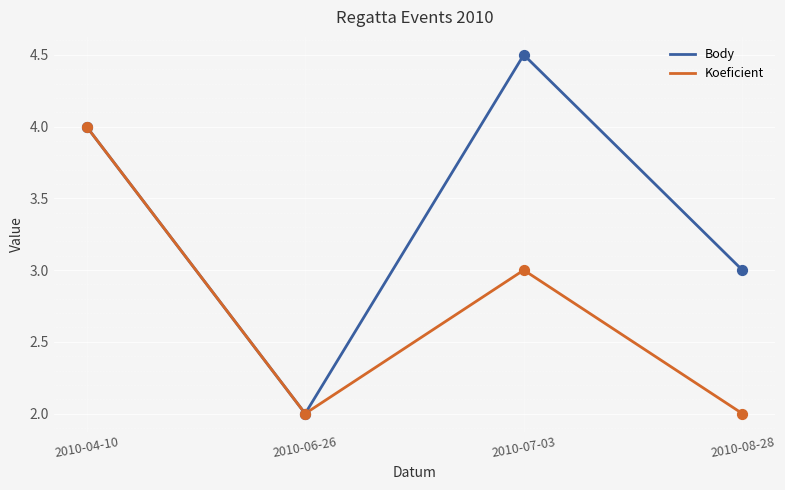

Is the value of Koeficient at 2010-08-28 greater than the value of Body at 2010-08-28?

No